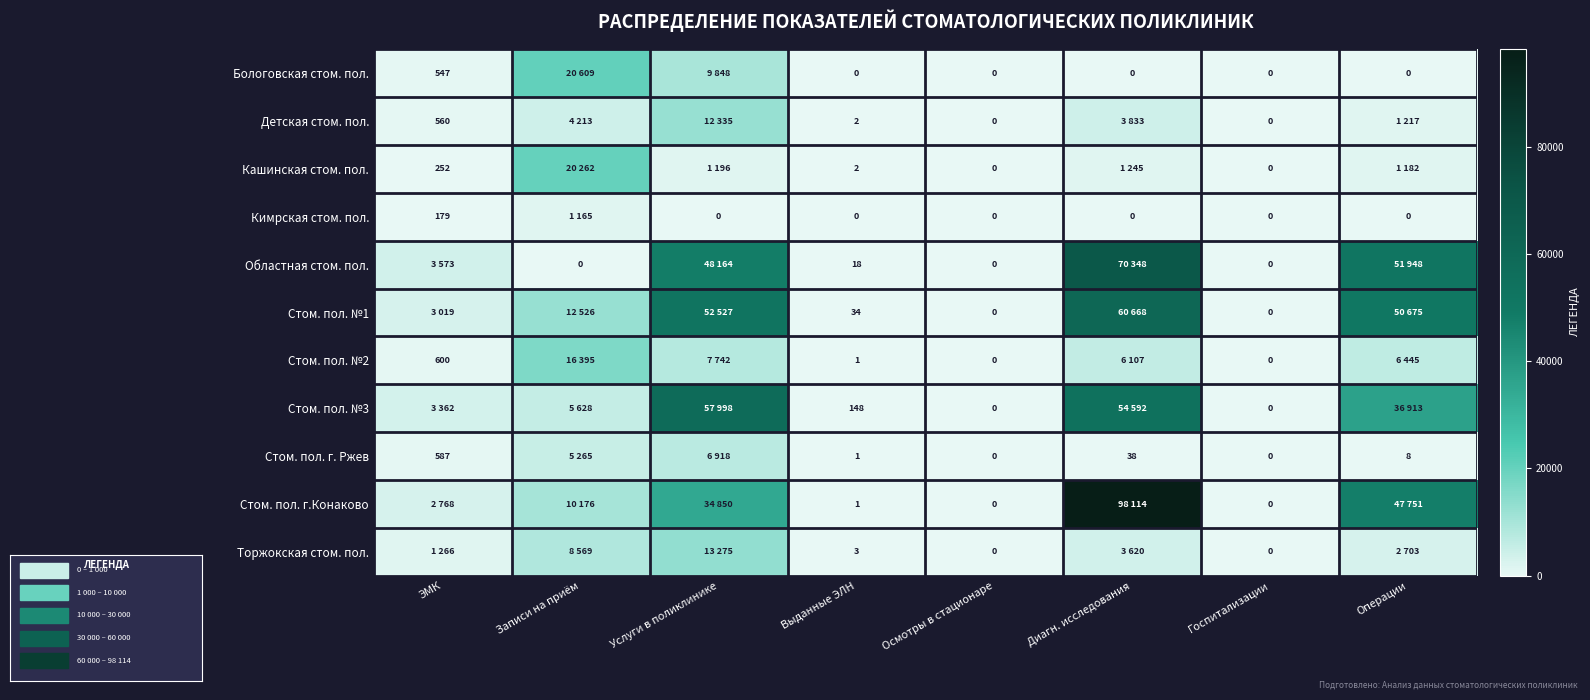

What is the difference between the Кимрская стом. пол. values at ЭМК and Осмотры в стационаре?

179